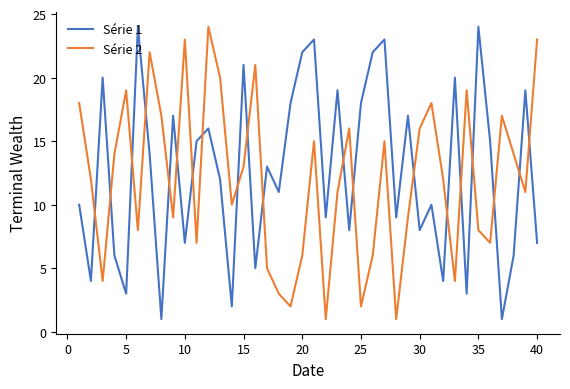

What are all the series names shown in the legend?

Série 1, Série 2